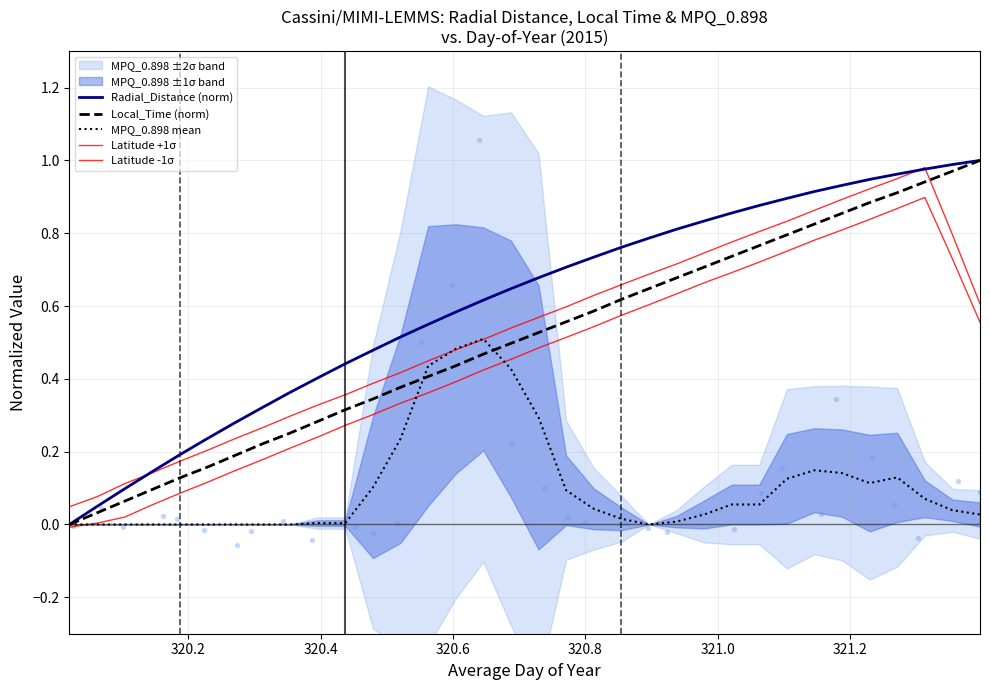

Is the value of Latitude -1σ at 23 greater than the value of Local_Time (norm) at 21?

Yes